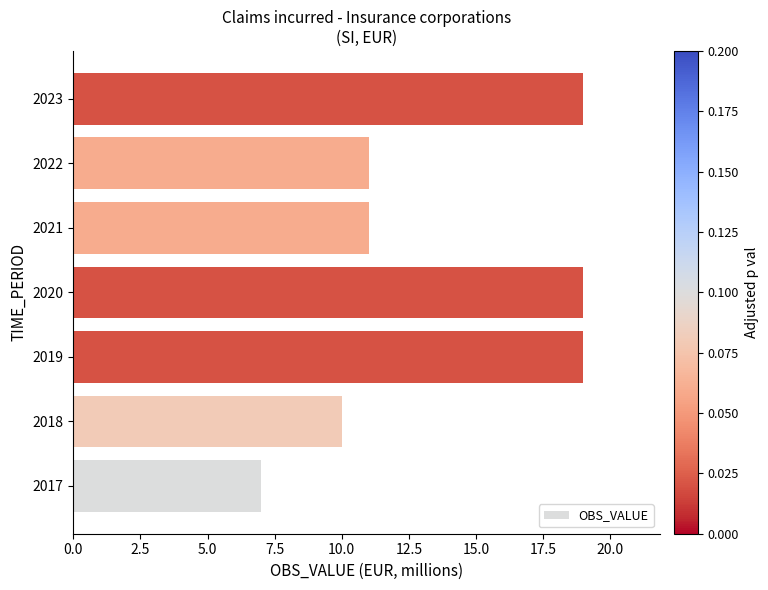

Reading bottom to top, list all the values displayed in this chart.

2017=7	2018=10	2019=19	2020=19	2021=11	2022=11	2023=19